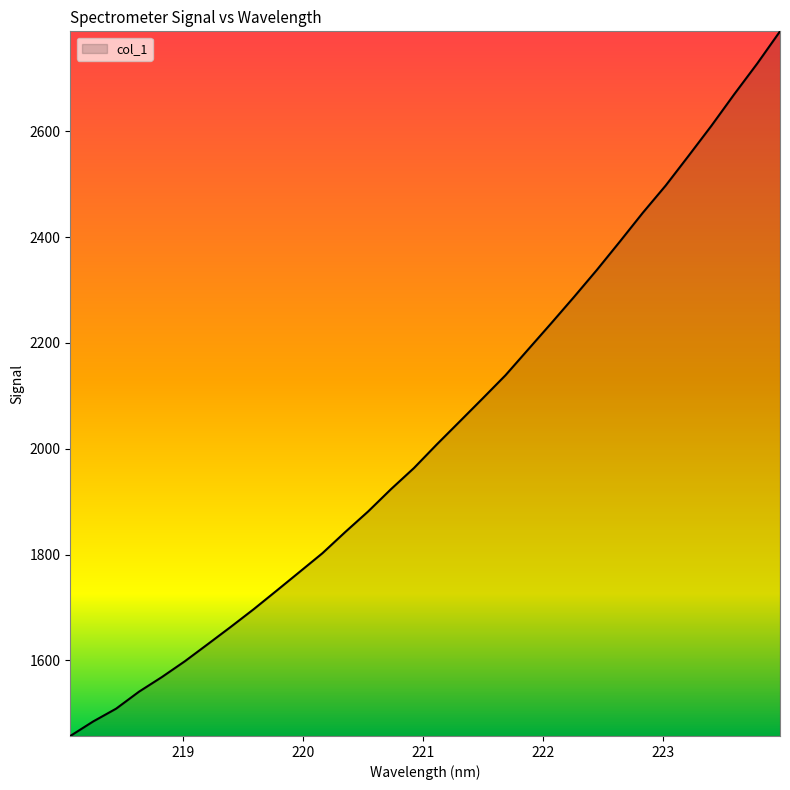

What is the smallest value displayed?

1457.2